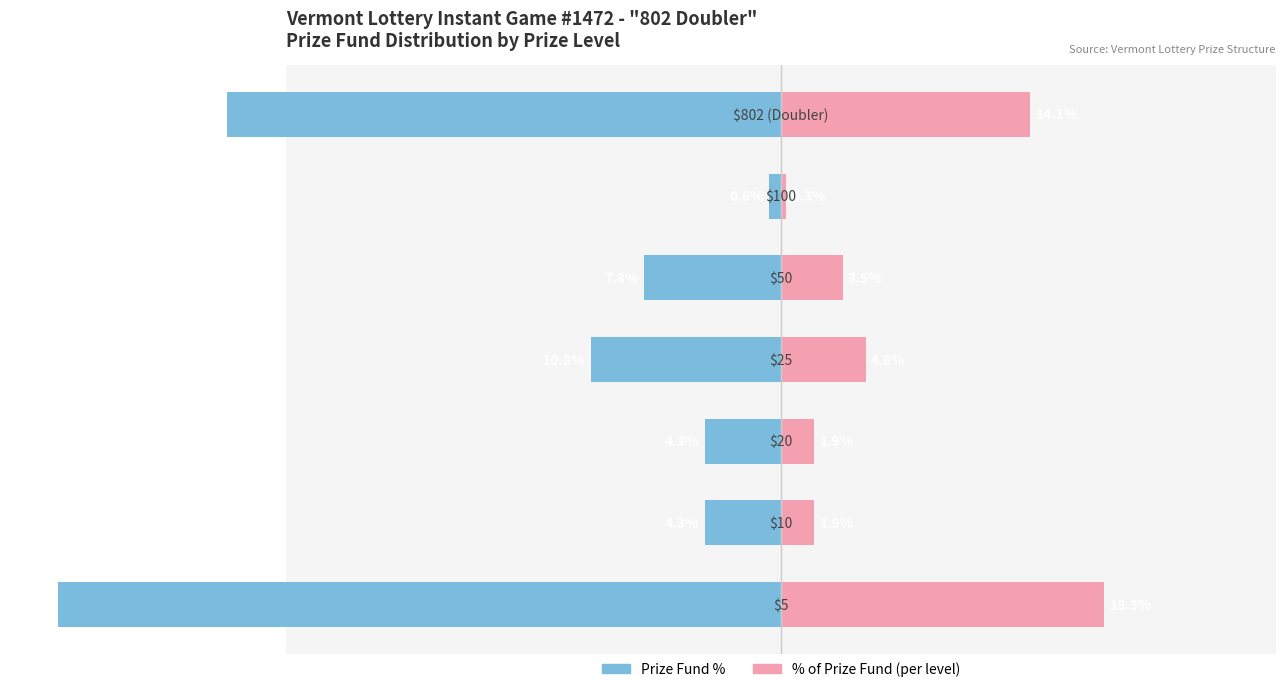

What is the difference between the highest and lowest values at 2?

6.2